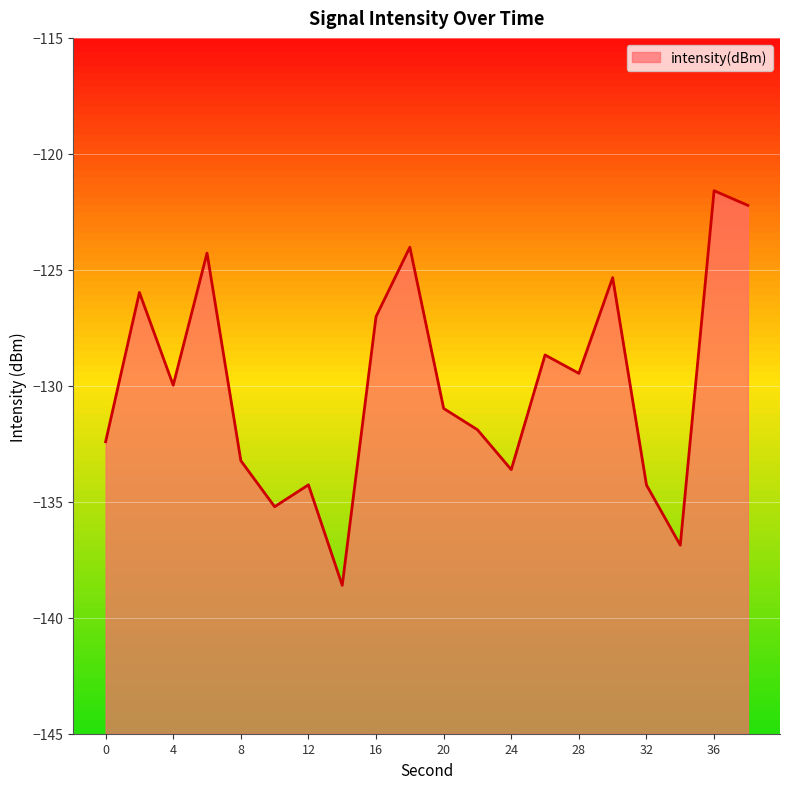

What is the value of the 6th point from the left?

-135.2